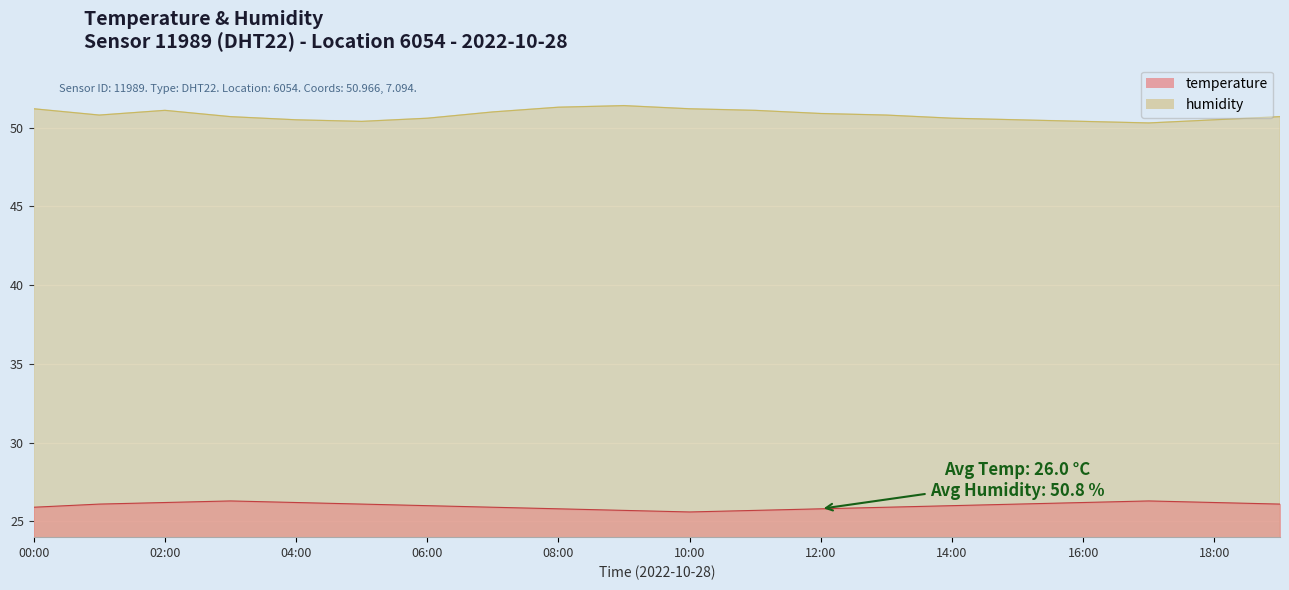

Between 17:00 and 12:00, which is larger?

17:00